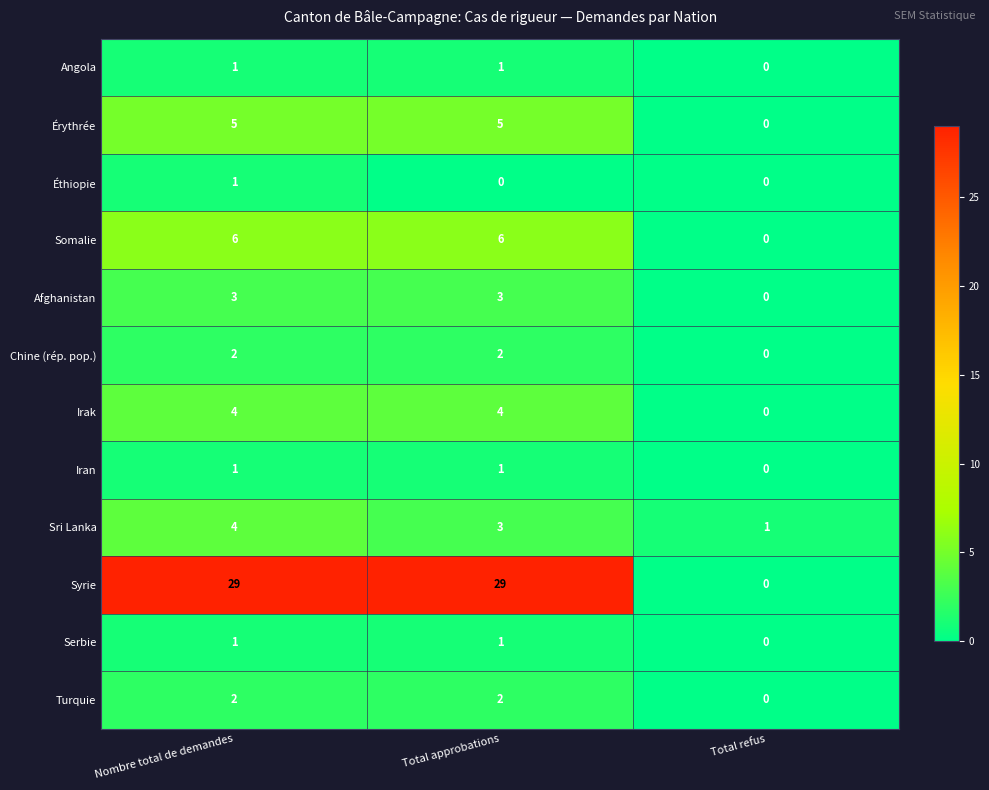

Where is Serbie nearest to the value 0?

Total refus